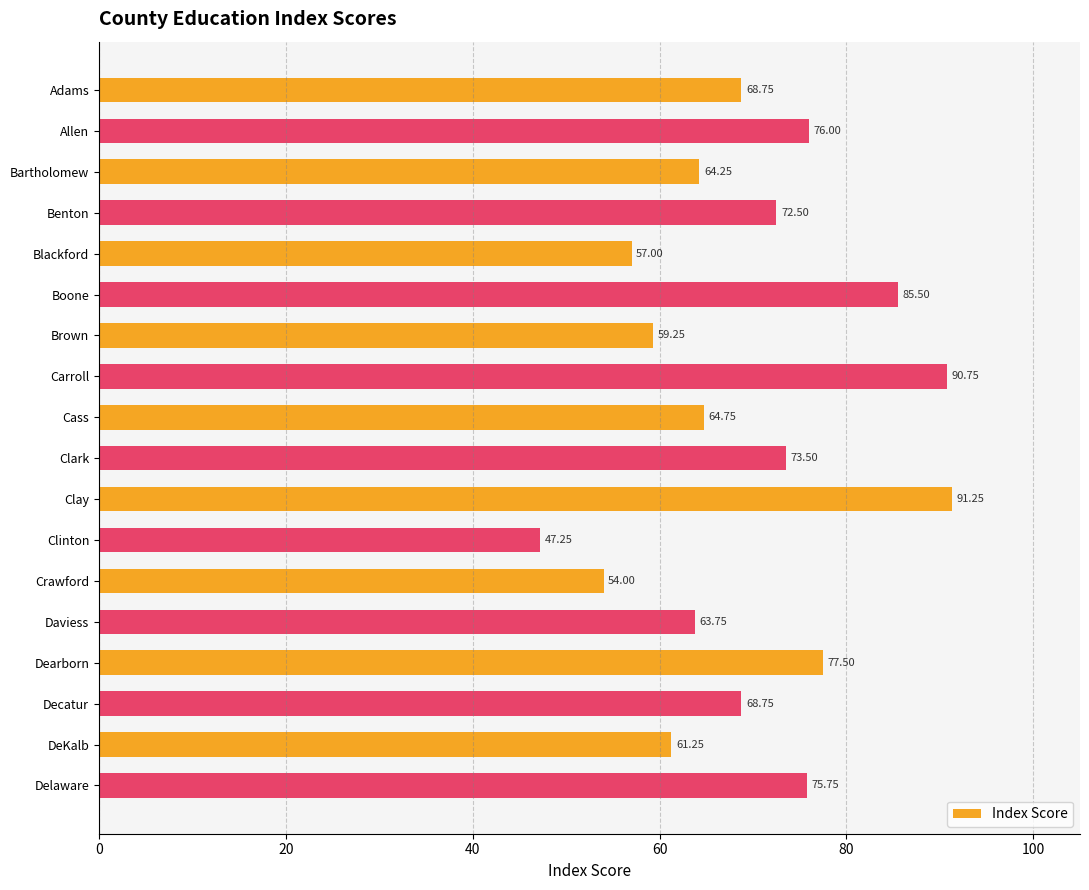

How many bars are there in total?

18